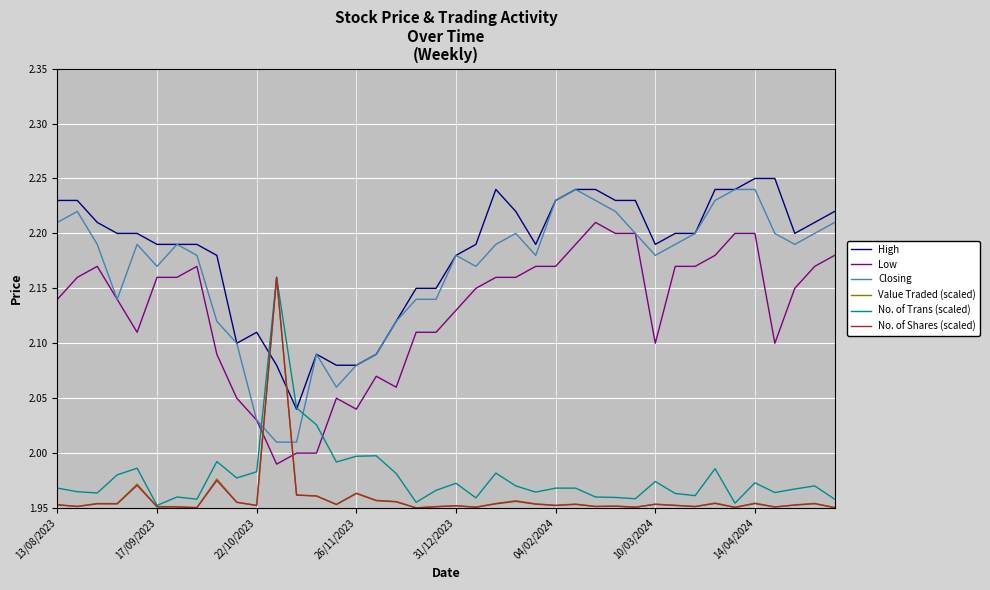

Which series has the largest range (max minus min)?

Closing